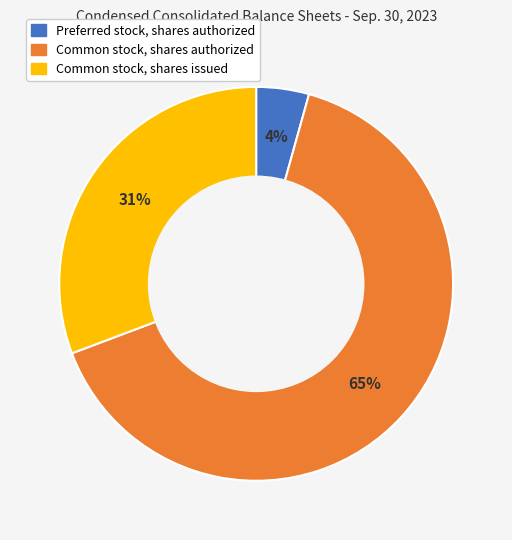

Is Common stock, shares issued the majority of the pie?

No